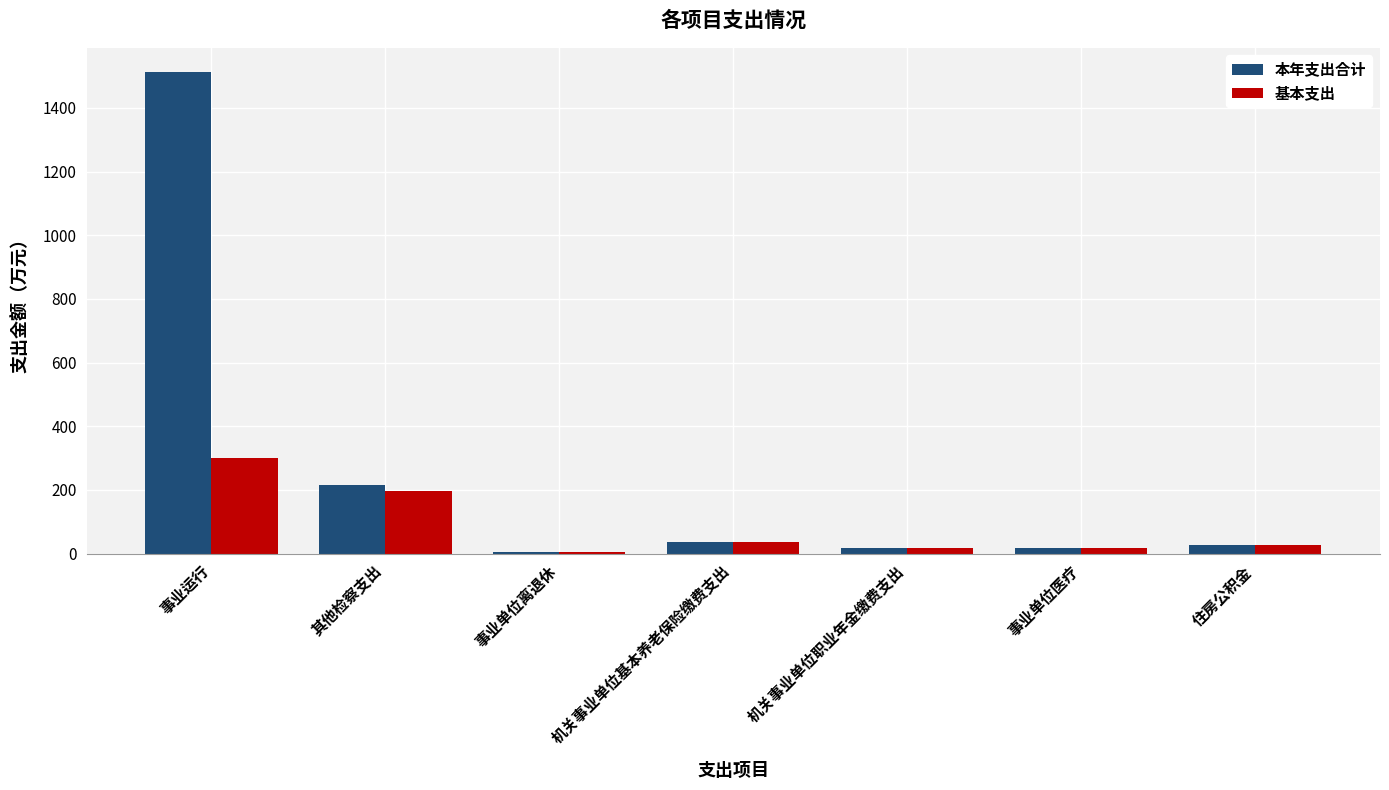

How many data points does each series have?

7